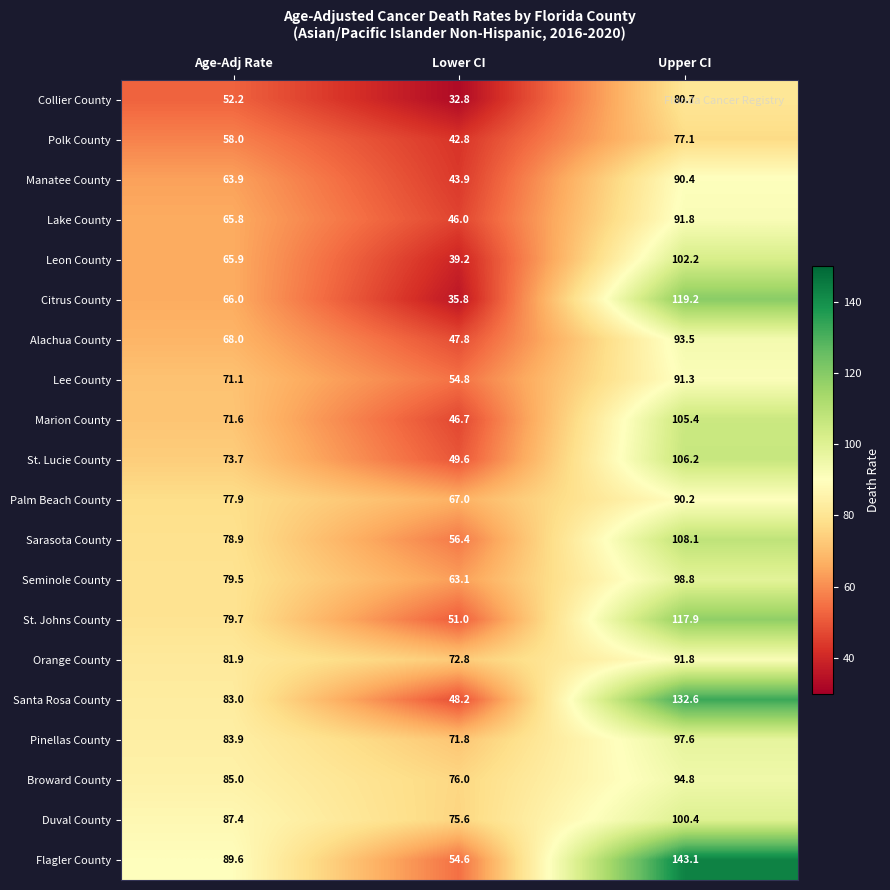

At which category is the sum across all series the highest?

Upper CI